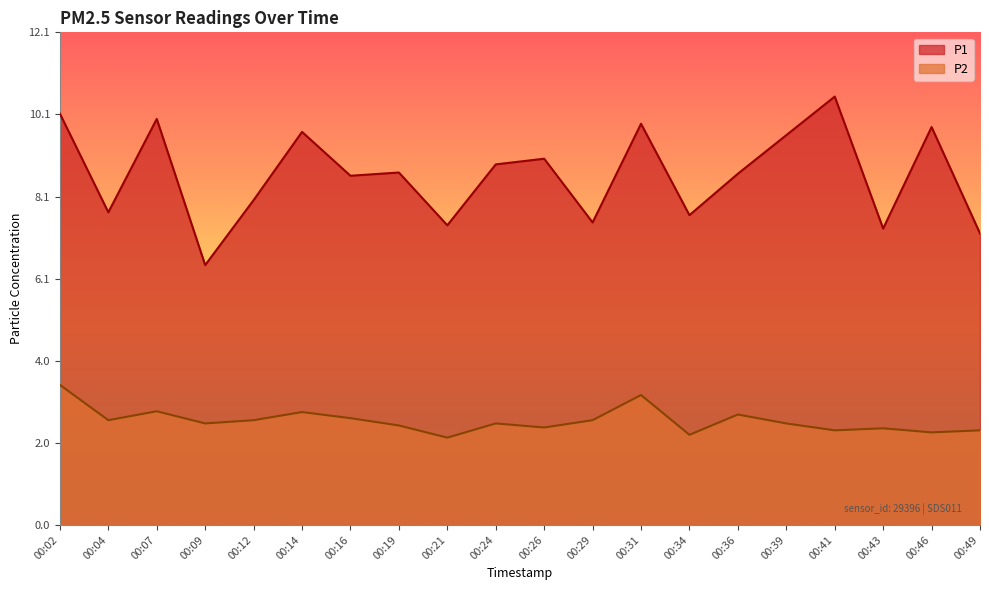

What is the value of the P1 point at the 16th from the left?

9.6